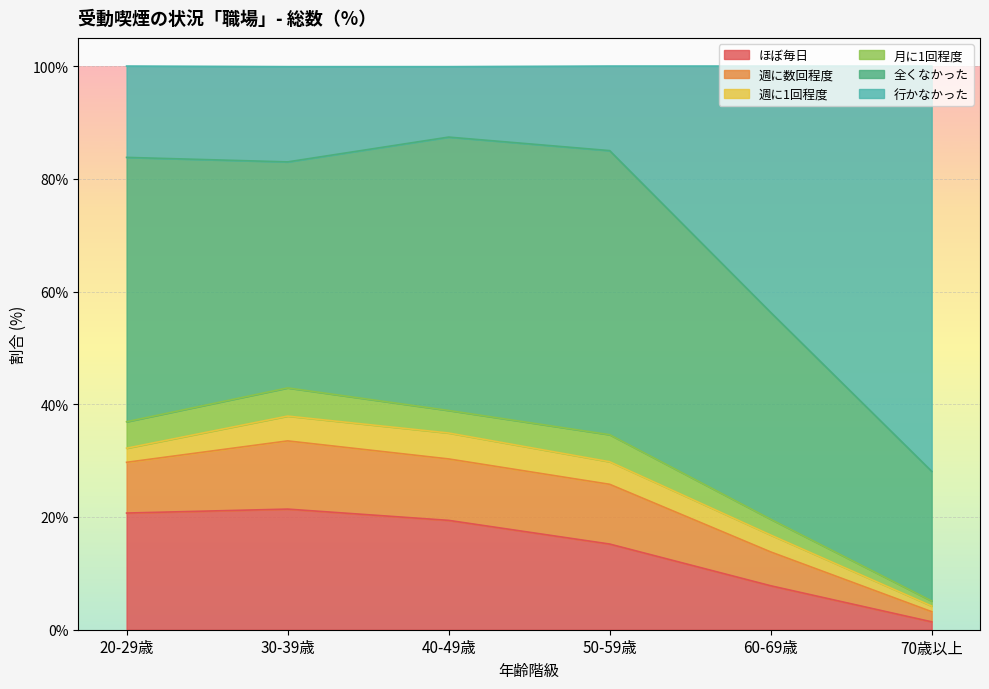

What is the difference between the maximum and minimum values in the ほぼ毎日 series?

20.0